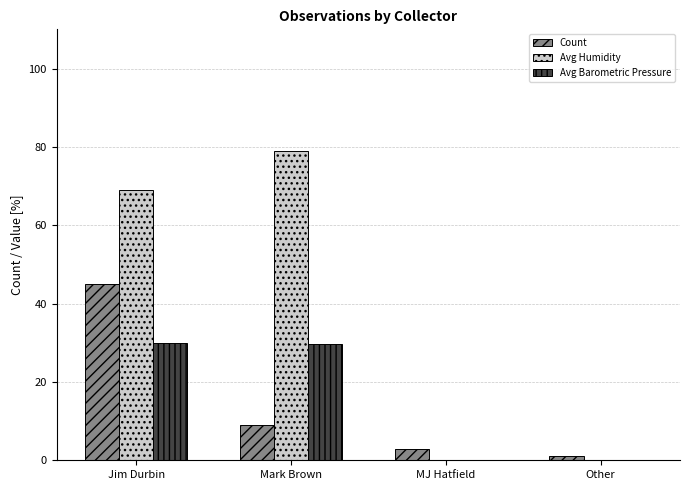

Read the Avg Barometric Pressure value at Jim Durbin.

29.9